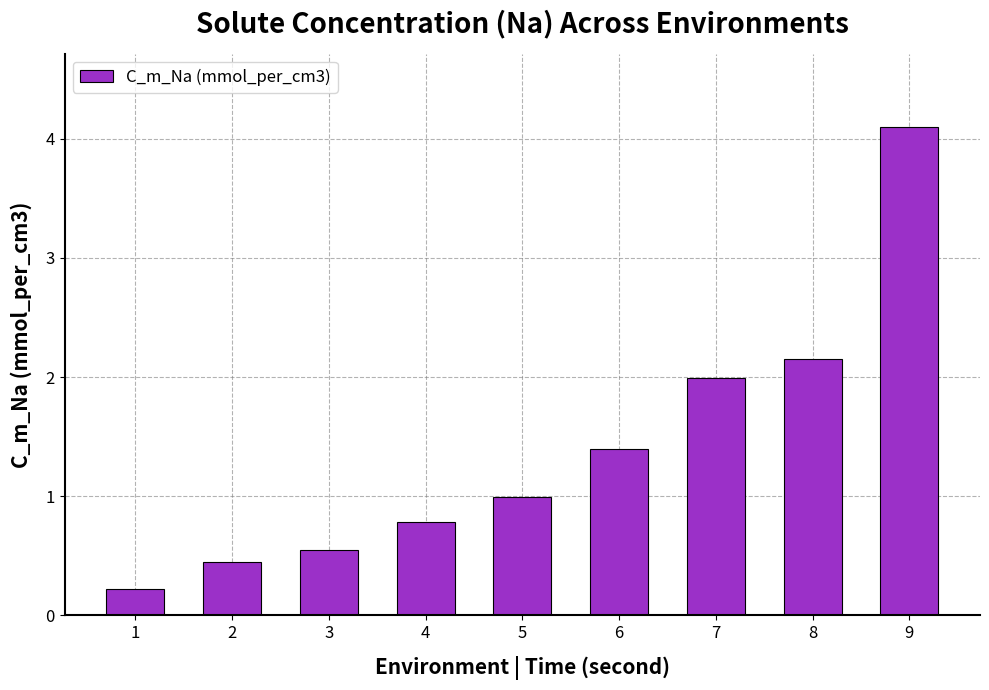

List the labels in order of value, smallest first.

1, 2, 3, 4, 5, 6, 7, 8, 9